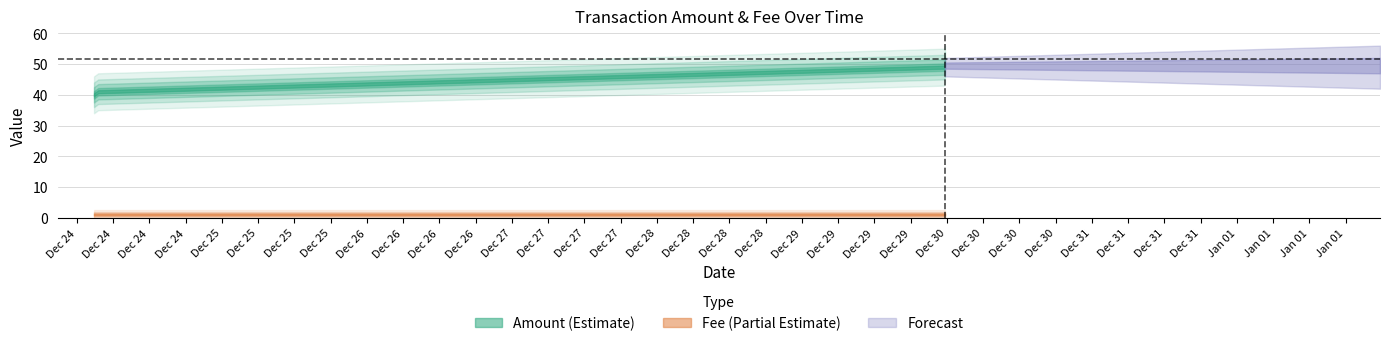

Reading left to right, list all the values displayed in this chart.

Amount: 40	41	49	50
Fee: 1	1	1	1